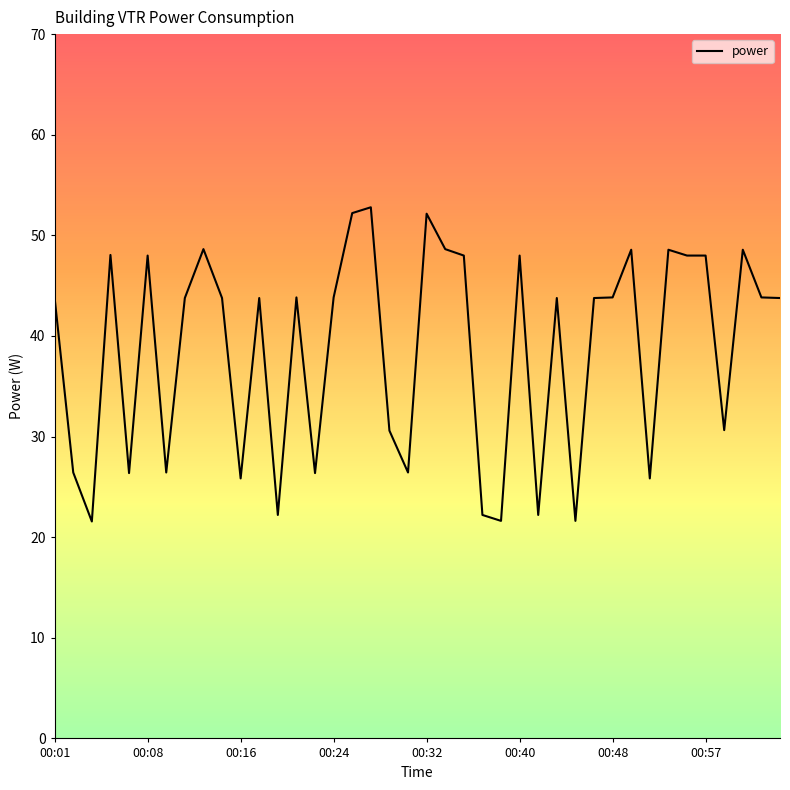

What is the maximum value shown in the chart?

52.8